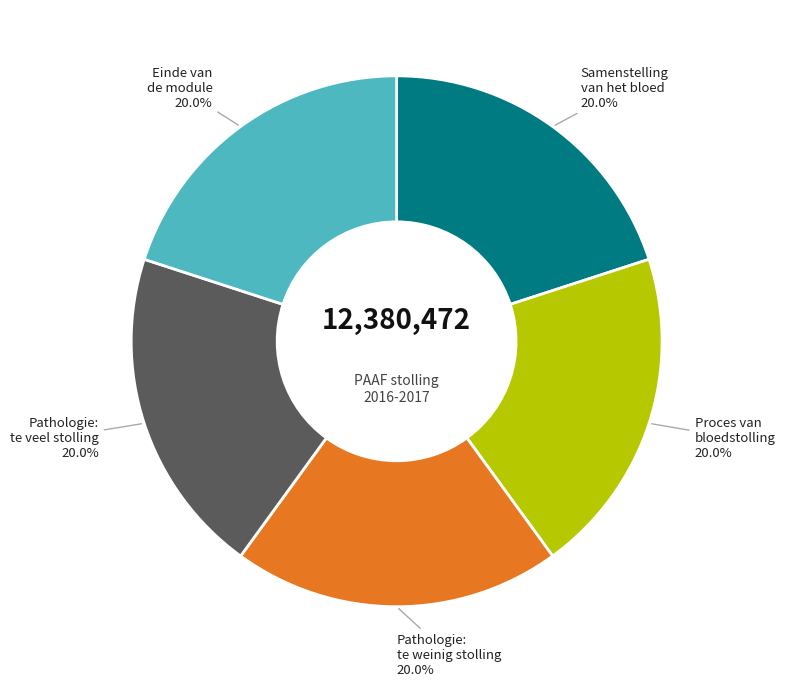

Is there any slice that represents more than half of the pie?

No